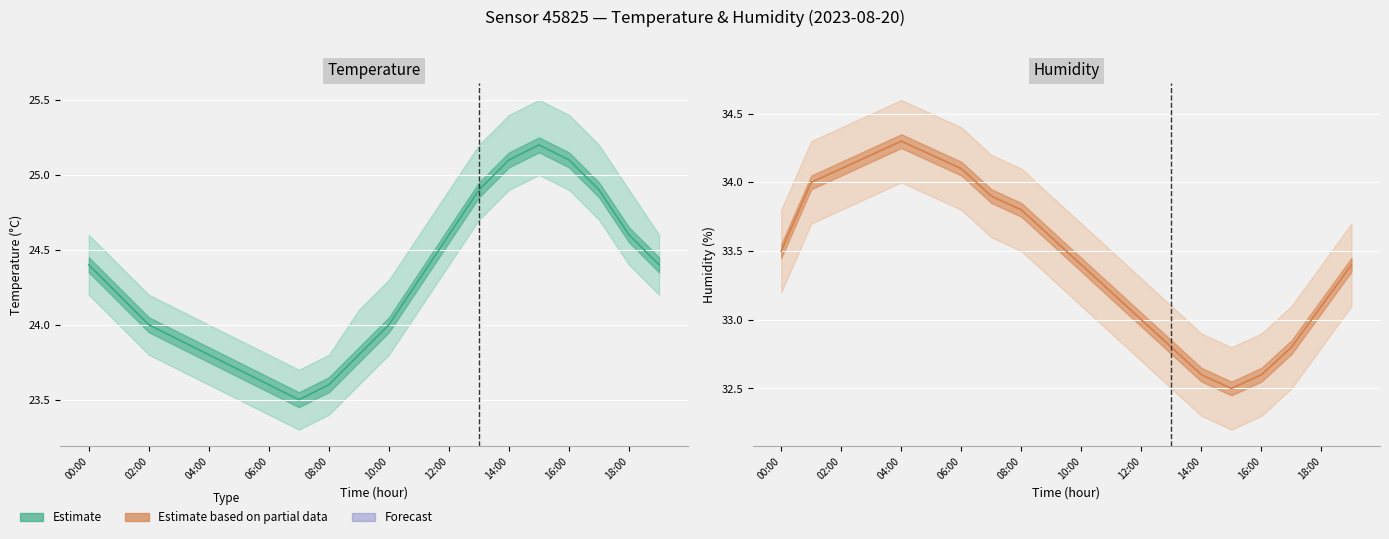

What is the greatest value displayed?

34.3